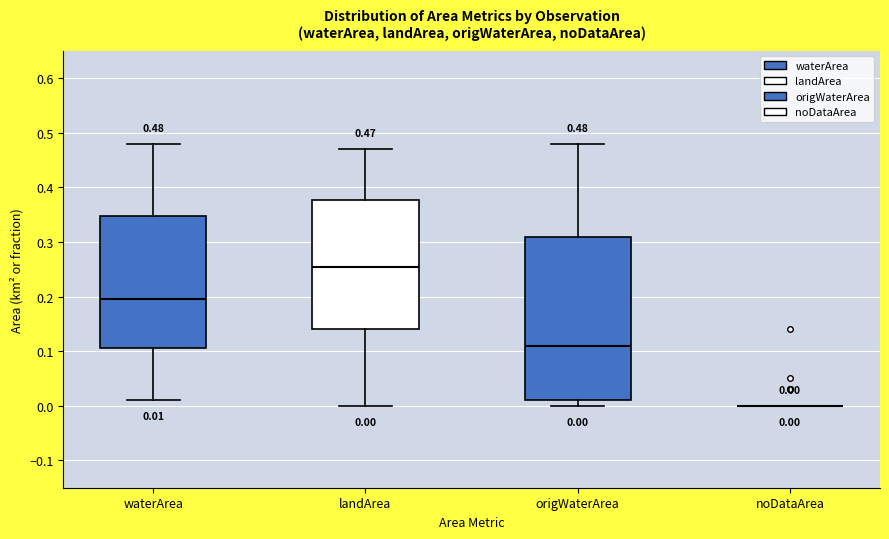

Comparing the boxes themselves (not the whiskers), which one is the tallest?

origWaterArea